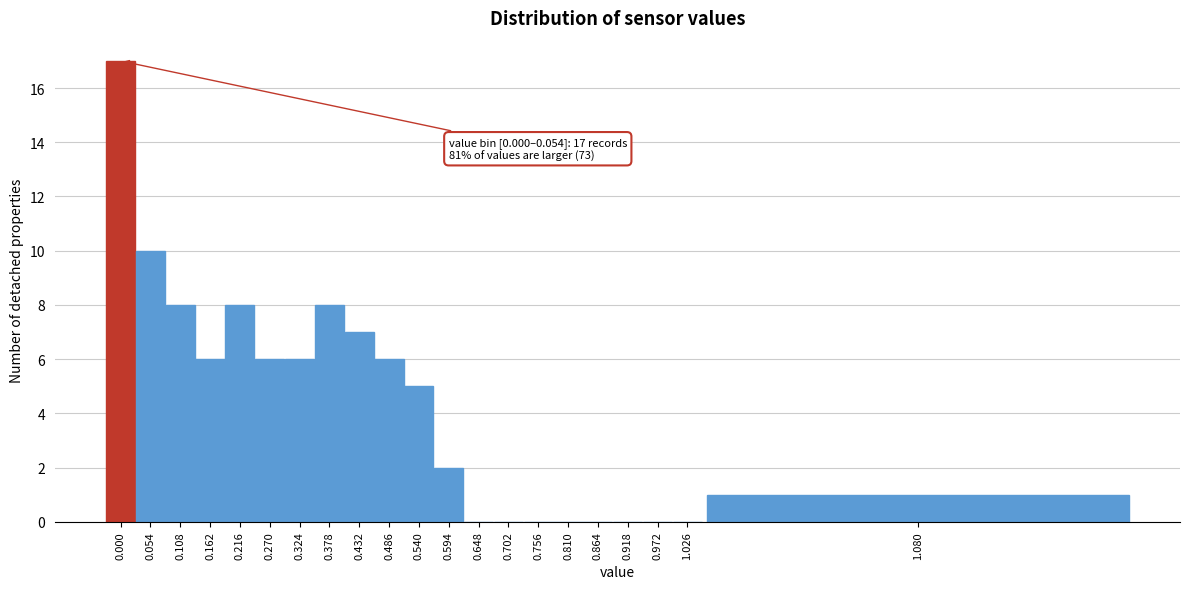

Reading left to right, extract all data points from this chart.

0.000=17	0.054=10	0.108=8	0.162=6	0.216=8	0.270=6	0.324=6	0.378=8	0.432=7	0.486=6	0.540=5	0.594=2	0.648=0	0.702=0	0.756=0	0.810=0	0.864=0	0.918=0	0.972=0	1.026=0	1.080=1